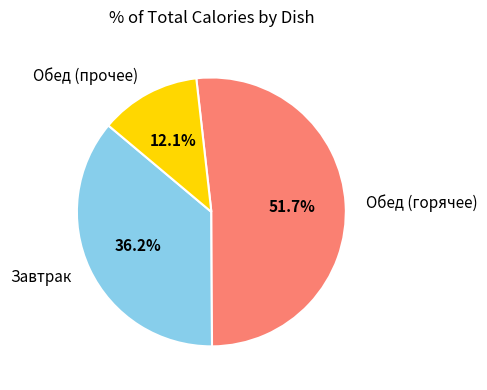

Combined, what portion of the pie is Обед (прочее) and Обед (горячее)?

63.8%